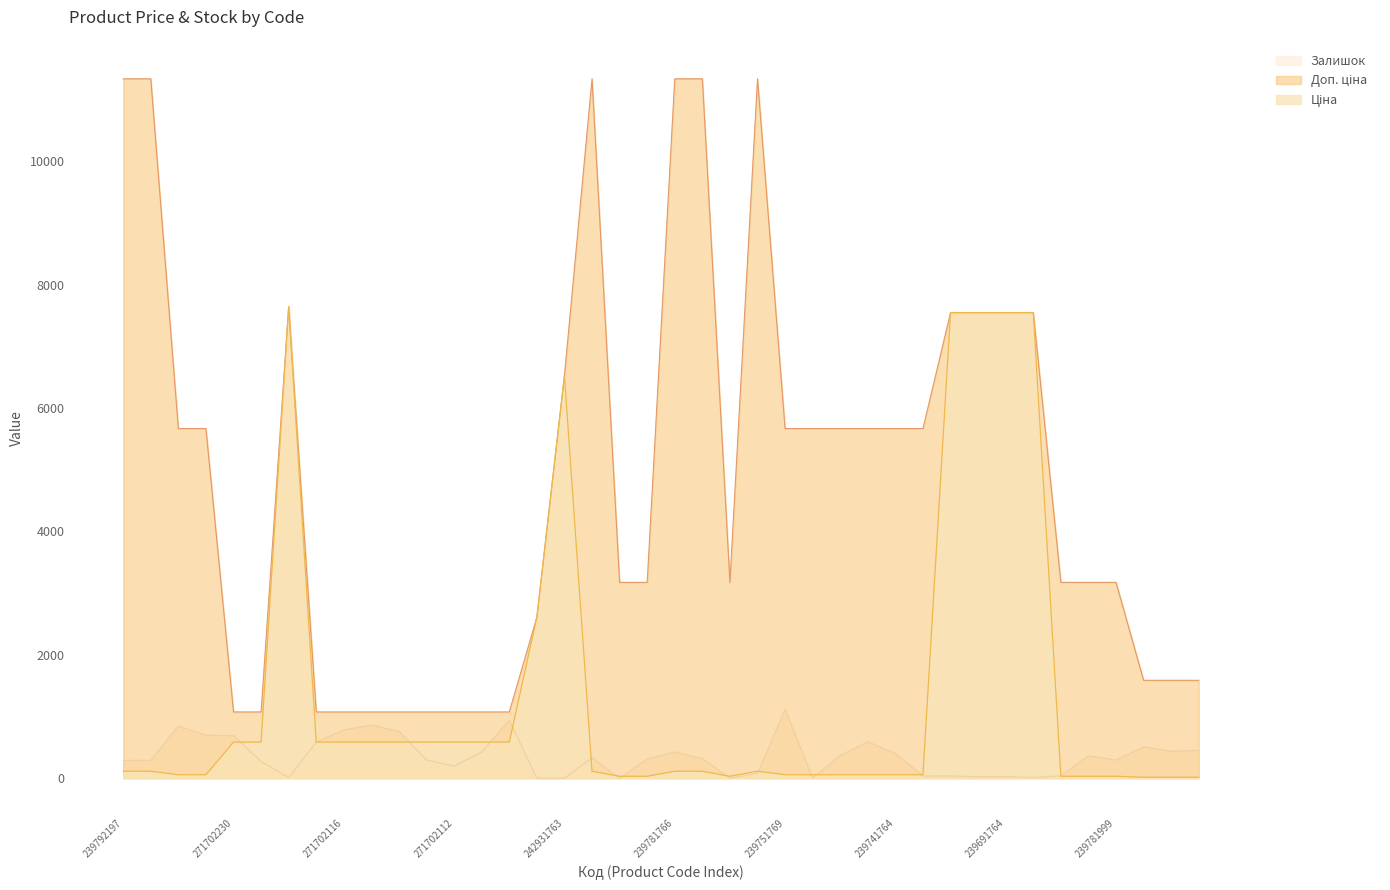

What is the sum of all Ціна values?

54191.6